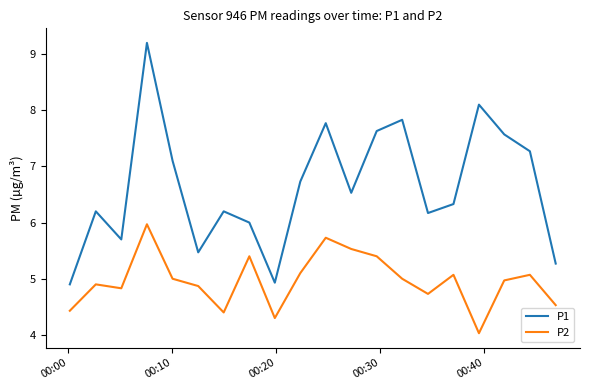

What is the lowest value of the P2 series?

4.0